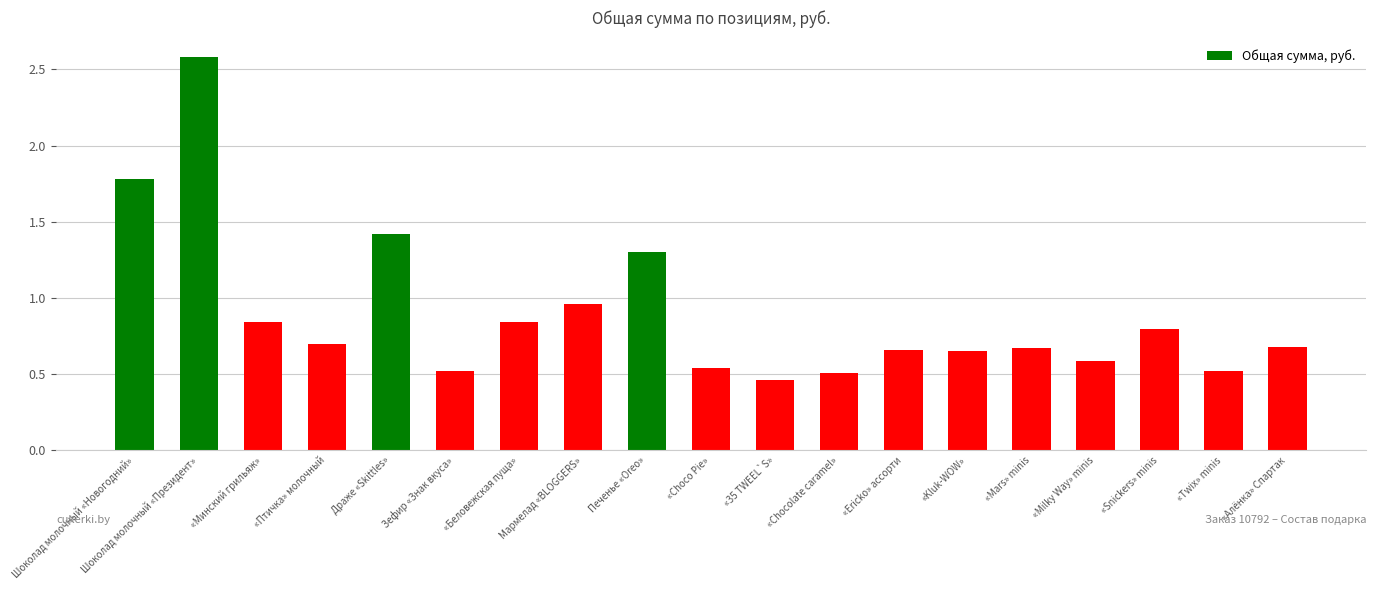

At which label is the value closest to 1?

Мармелад «BLOGGERS»